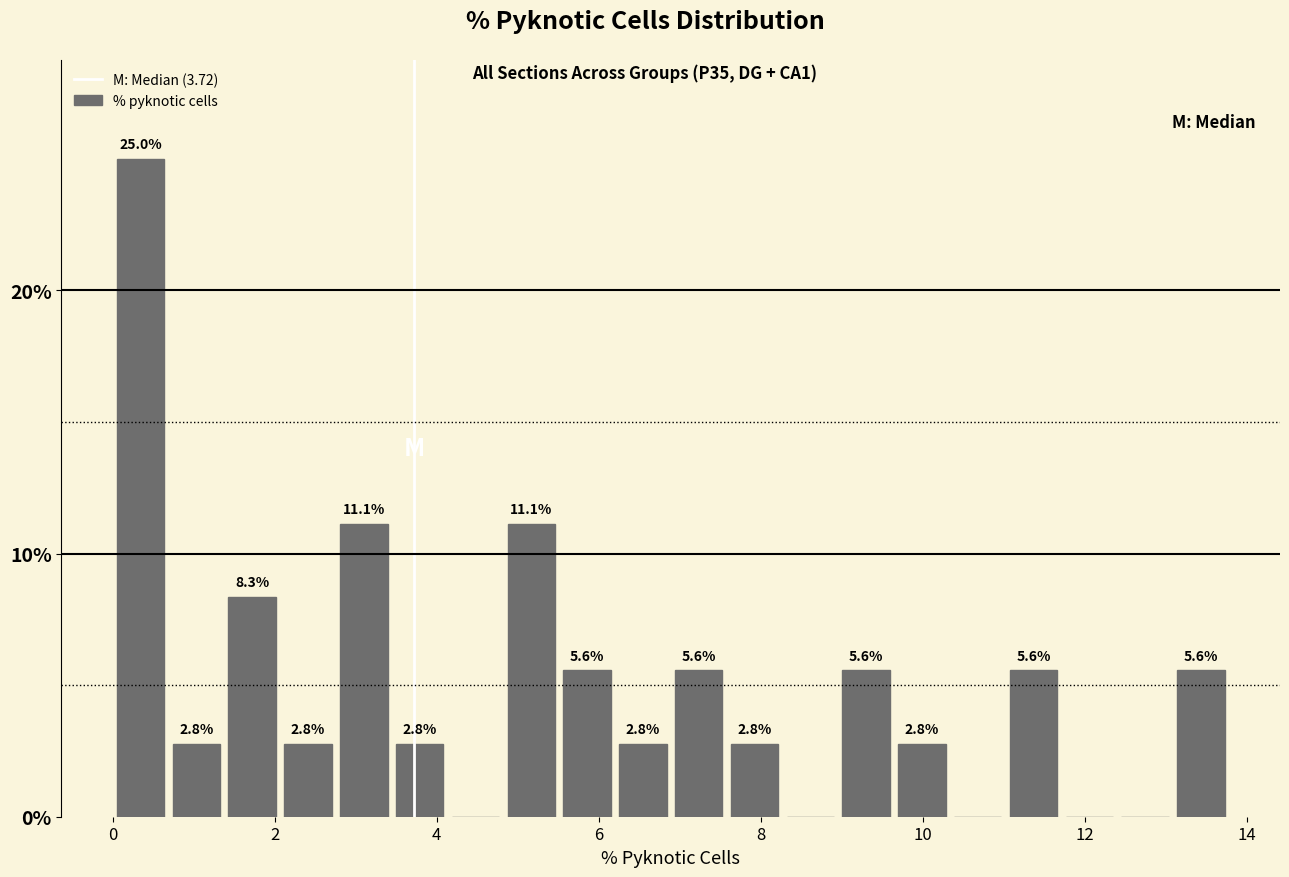

Around what value on the x-axis is the tallest bar? Give the approximate position of its centre, as read against the axis.

0.4